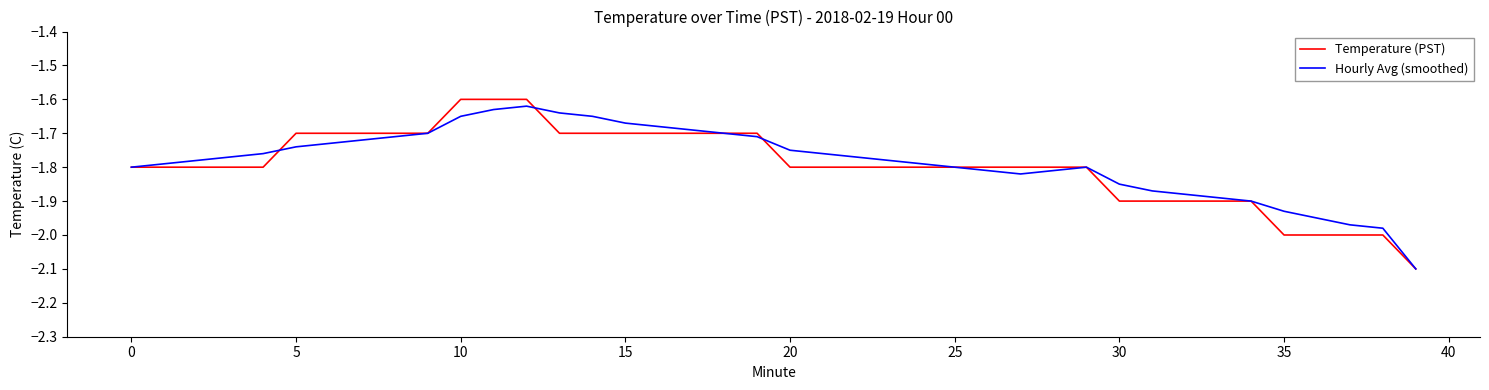

Which series has the widest spread of values?

Temperature (PST)